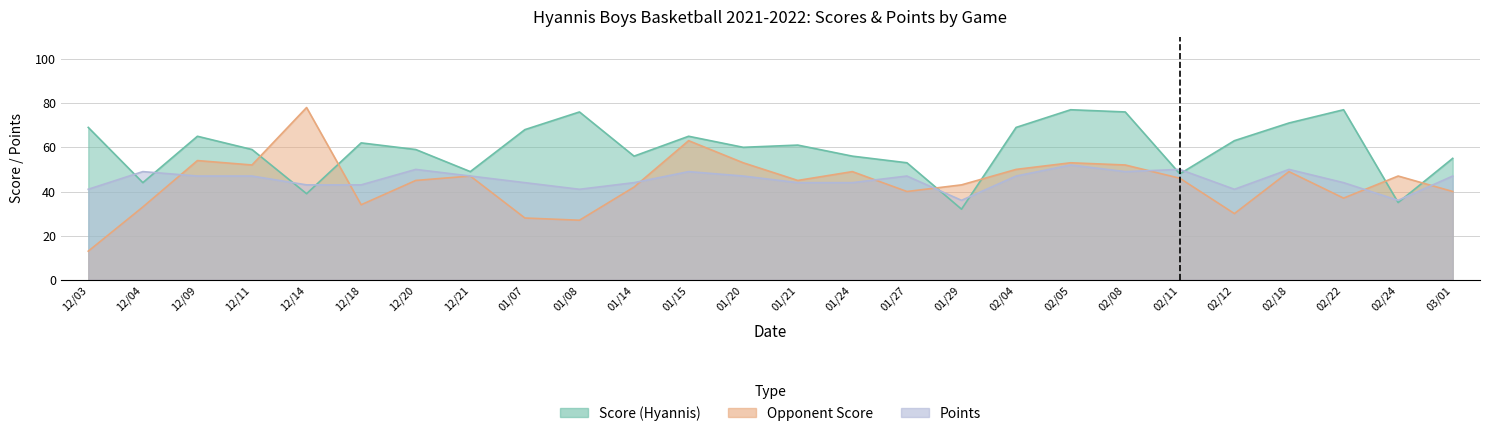

What is the maximum value shown in the chart?

78